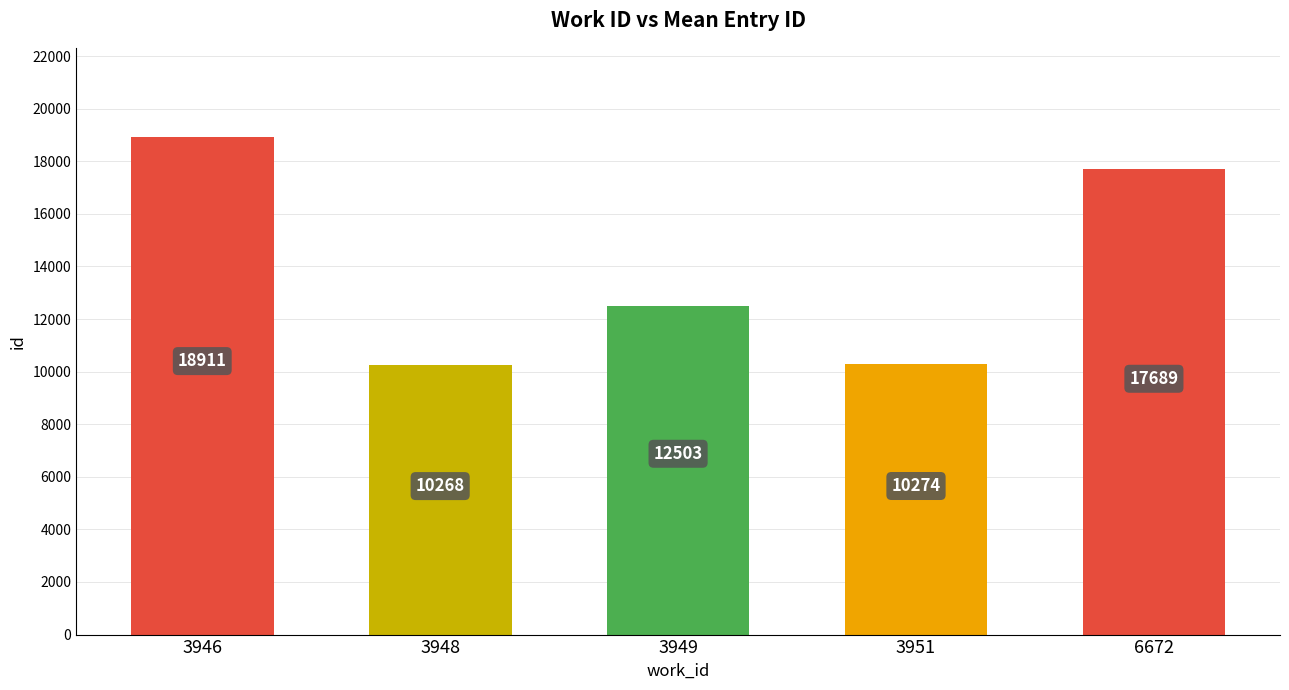

What is the change in value from 3946 to 3948?

-8643